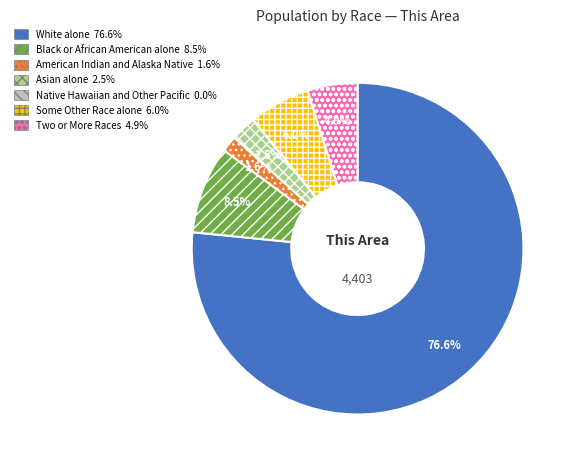

What is the largest slice in the pie chart?

White alone